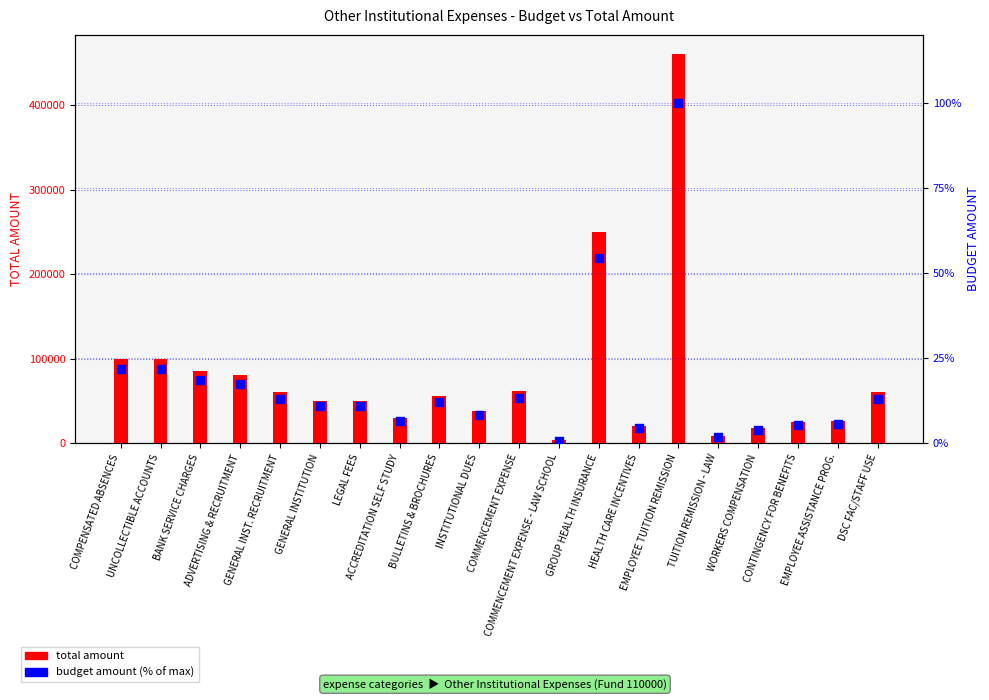

Which series reaches the minimum Y coordinate?

BUDGET AMOUNT (% of max)